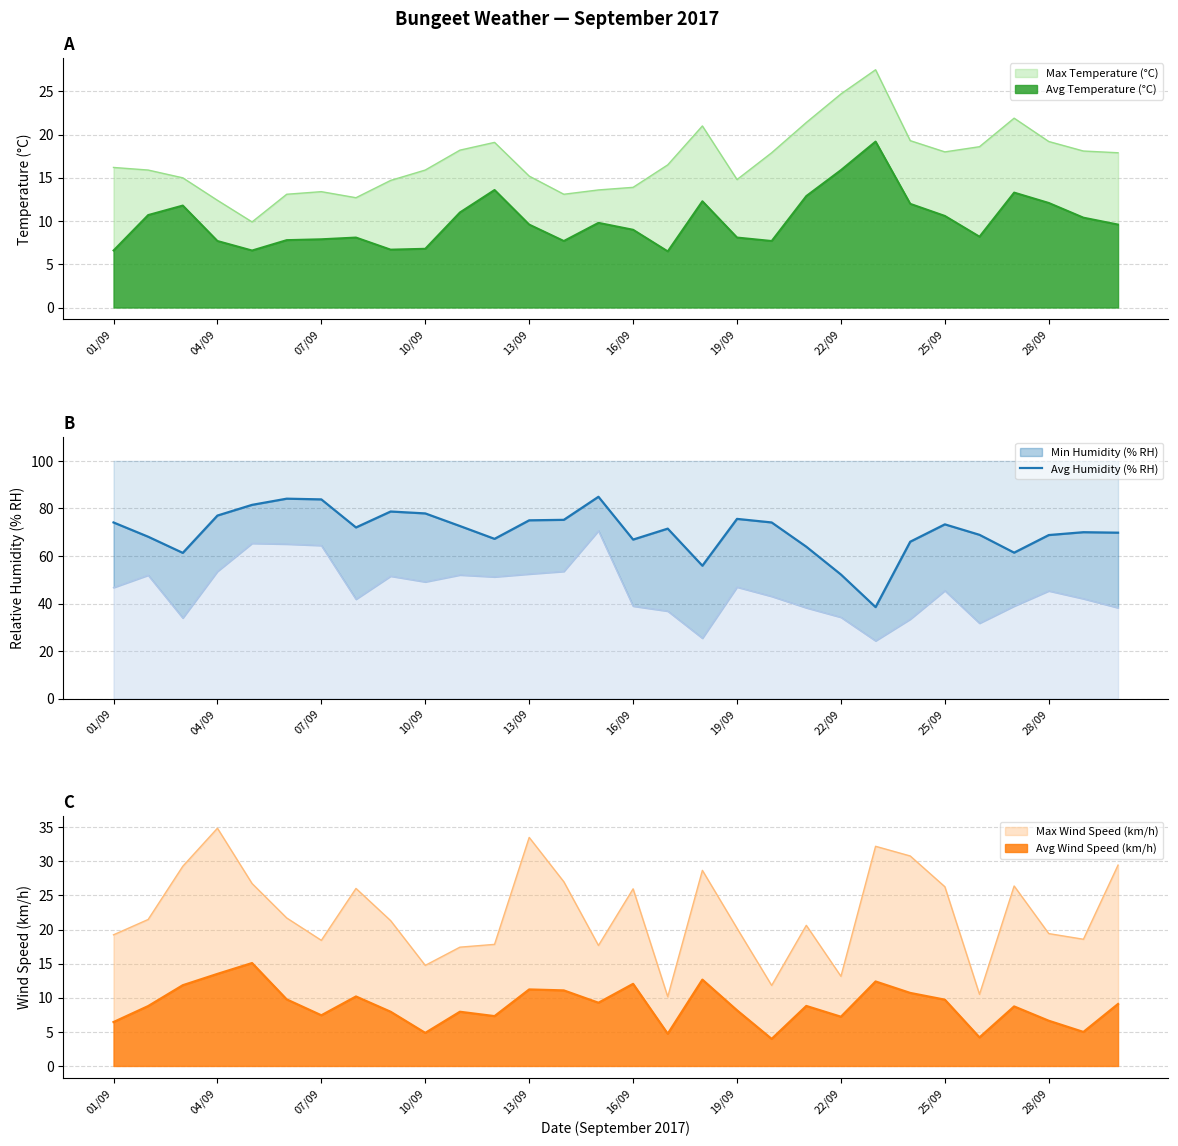

Reading left to right, what are all the values shown in this chart?

74.1	68.1	61.3	77.0	81.5	84.1	83.8	72.0	78.7	77.9	72.6	67.2	75.0	75.2	84.9	66.9	71.5	55.9	75.6	74.1	63.9	52.2	38.5	66.0	73.3	68.9	61.4	68.8	70.0	69.8